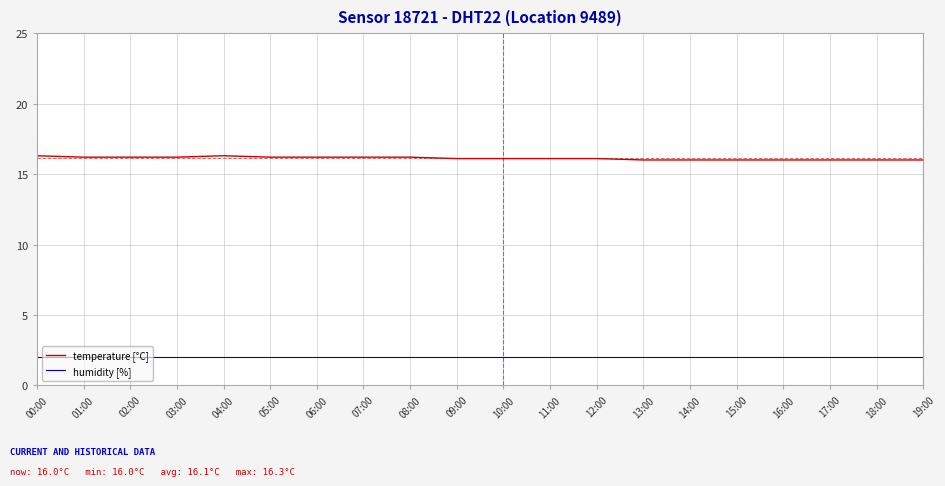

What are all the series names shown in the legend?

temperature [°C], humidity [%]